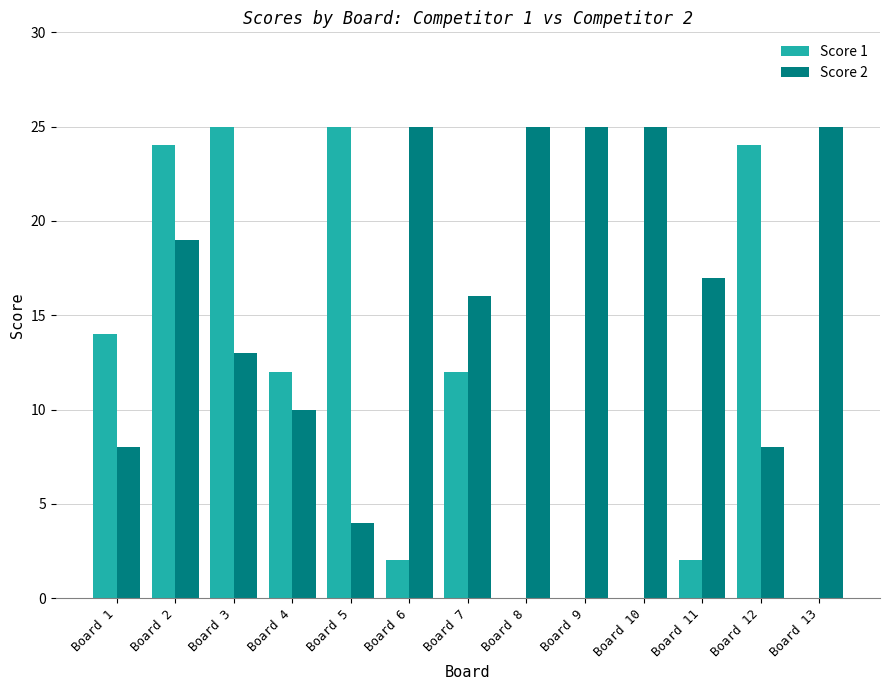

Are the bars grouped side by side (vs. stacked)?

Yes